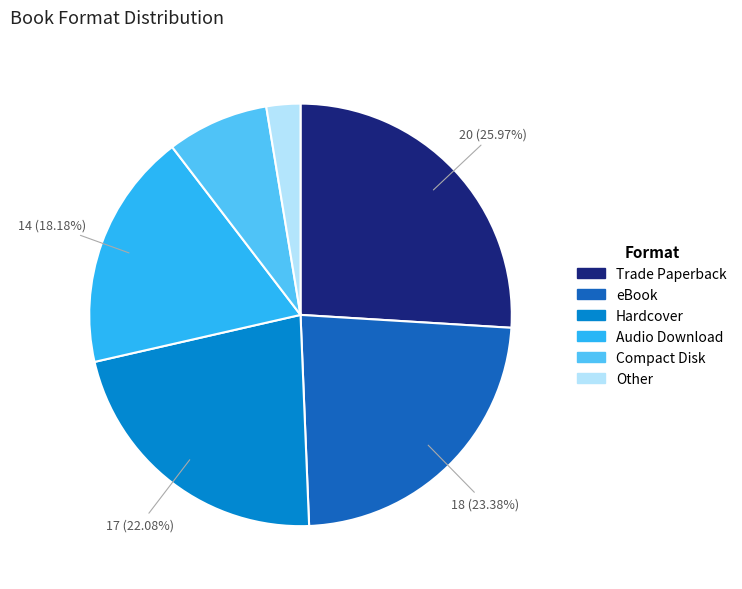

Do Audio Download and Other together represent more than half of the pie?

No